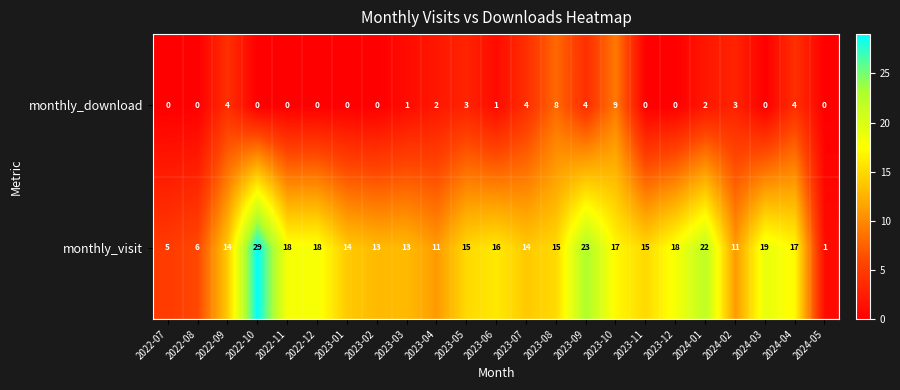

What is the sum of the monthly_visit values at 2023-03 and 2023-07?

27